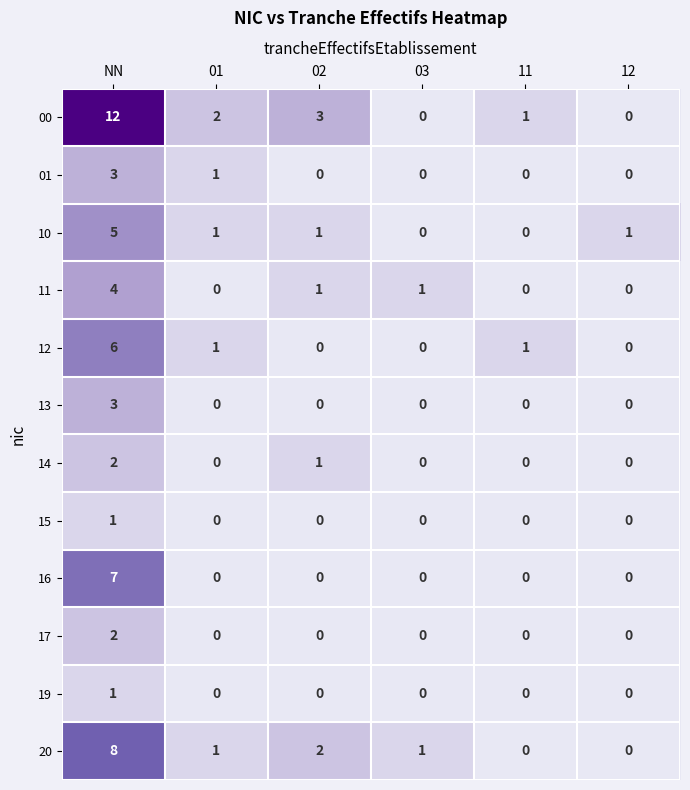

Count the number of categories in the chart.

6